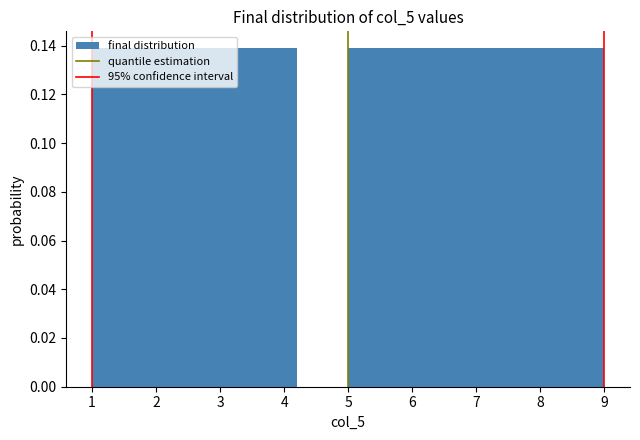

Reading left to right, transcribe this chart: for each bar, give the range it covers on the x-axis and its height. The values are not printed on the chart, so give them approximately, as read against the axis.

1.0 to 1.8: 0.138
1.8 to 2.6: 0.138
2.6 to 3.4: 0.138
3.4 to 4.2: 0.138
4.2 to 5.0: 0
5.0 to 5.8: 0.138
5.8 to 6.6: 0.138
6.6 to 7.4: 0.138
7.4 to 8.2: 0.138
8.2 to 9.0: 0.138